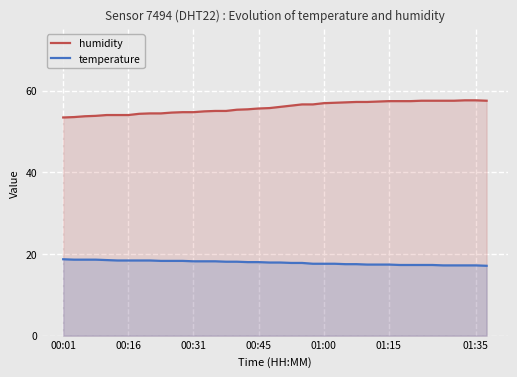

True or false: temperature and humidity intersect in this chart.

False